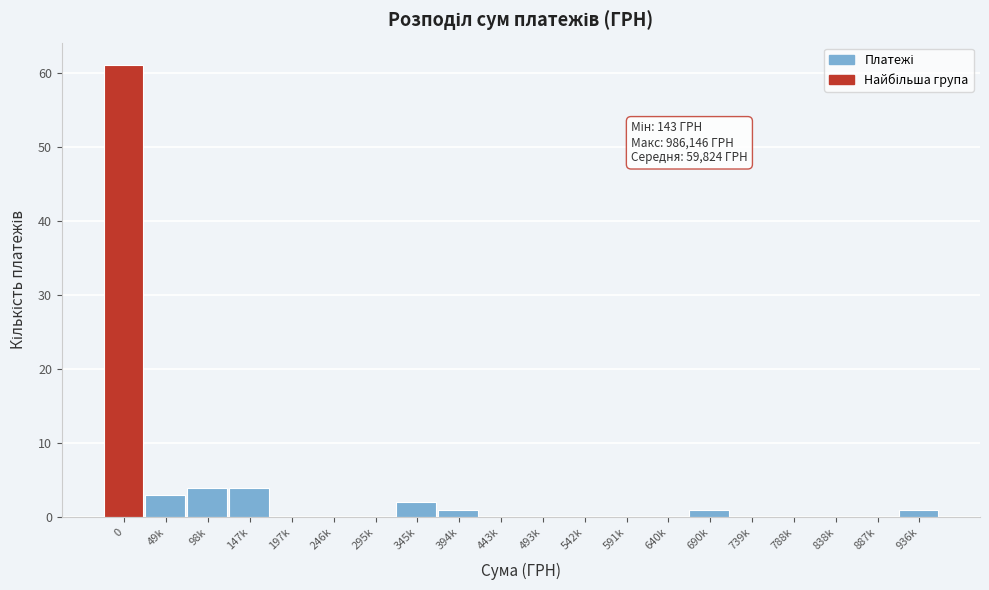

Reading right to left, what are all the values shown in this chart?

936k=1	887k=0	838k=0	788k=0	739k=0	690k=1	640k=0	591k=0	542k=0	493k=0	443k=0	394k=1	345k=2	295k=0	246k=0	197k=0	147k=4	98k=4	49k=3	0=61